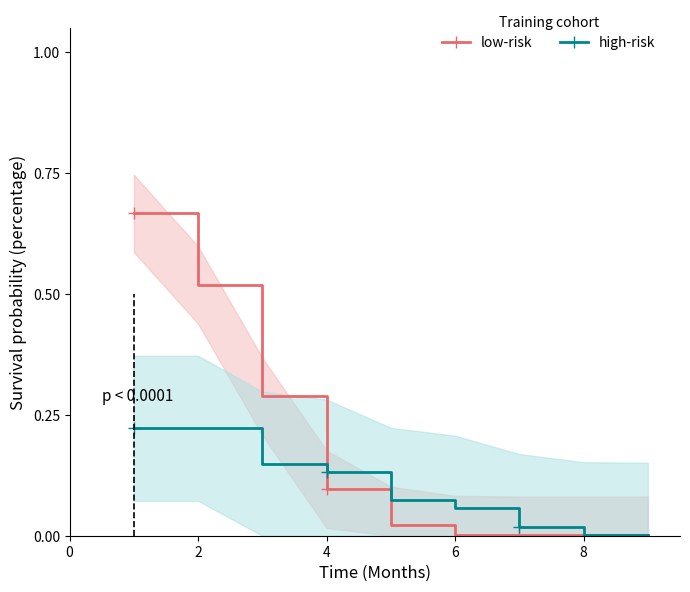

True or false: high-risk has a value of 0.4 at 2.

False